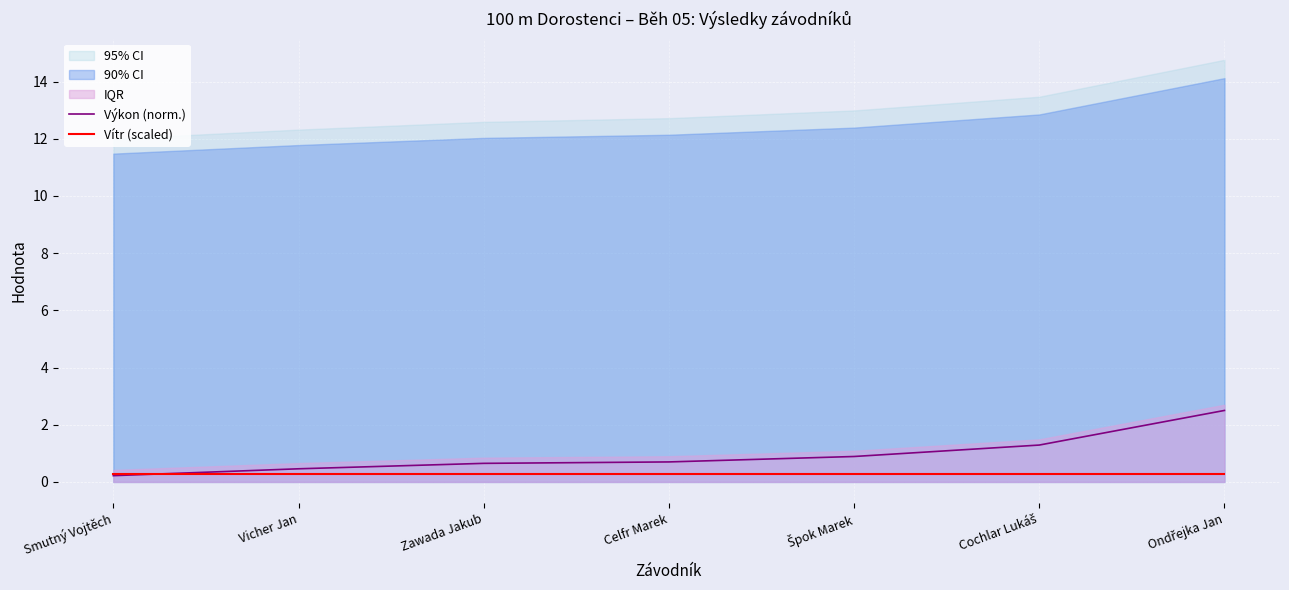

Is the value of Vítr (scaled) at Zawada Jakub greater than the value of Výkon (norm.) at Celfr Marek?

No